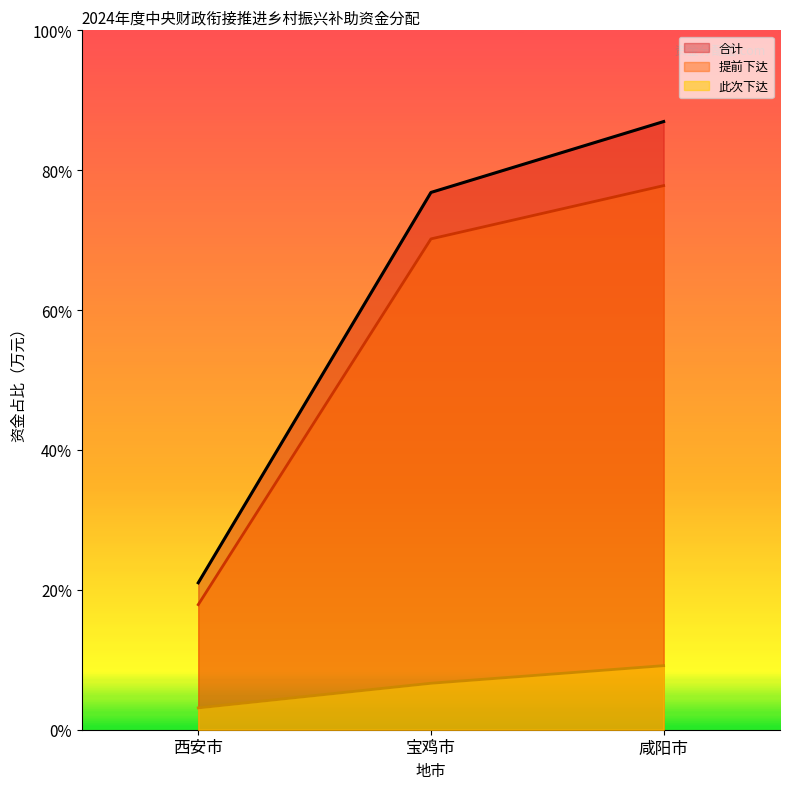

What is the total value across all series at 宝鸡市?

101624